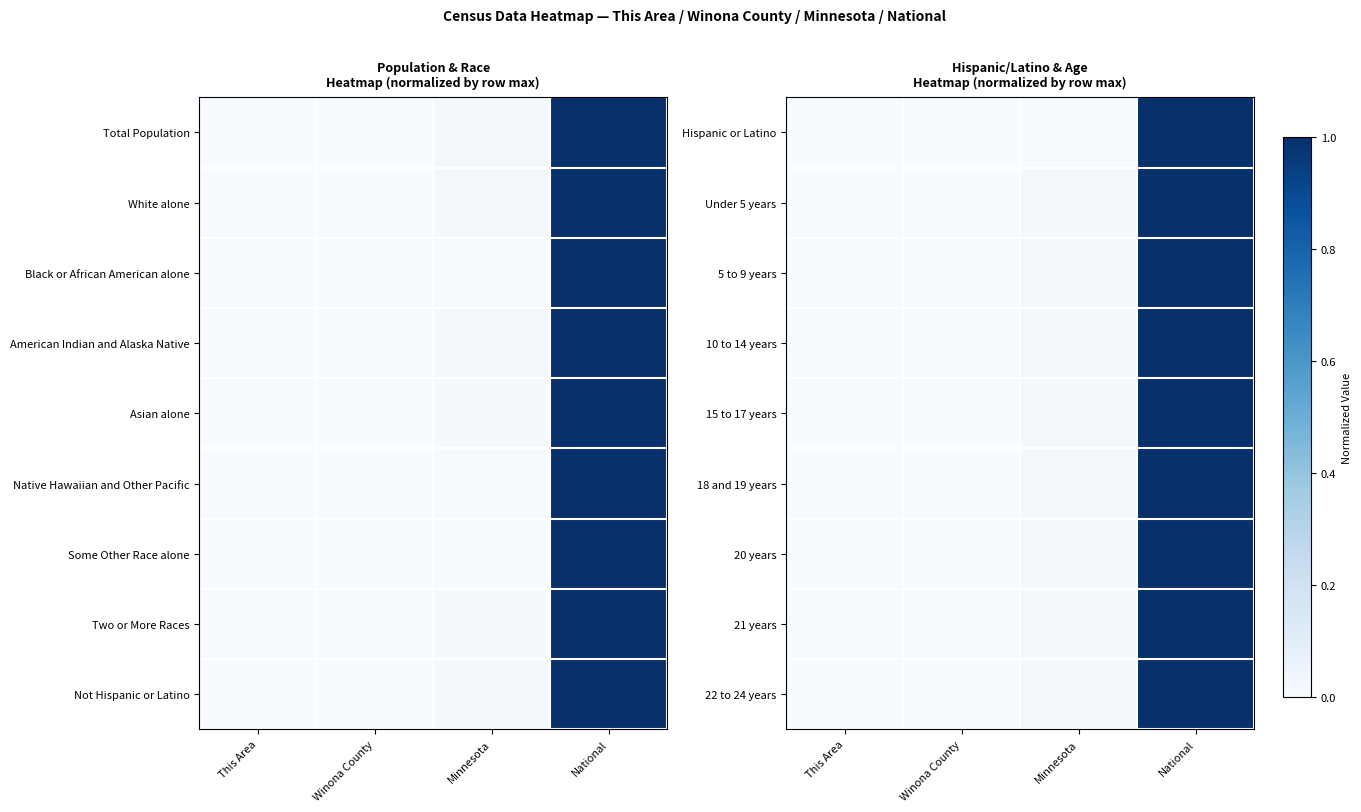

What is the highest value of the 20 years series?

1.0